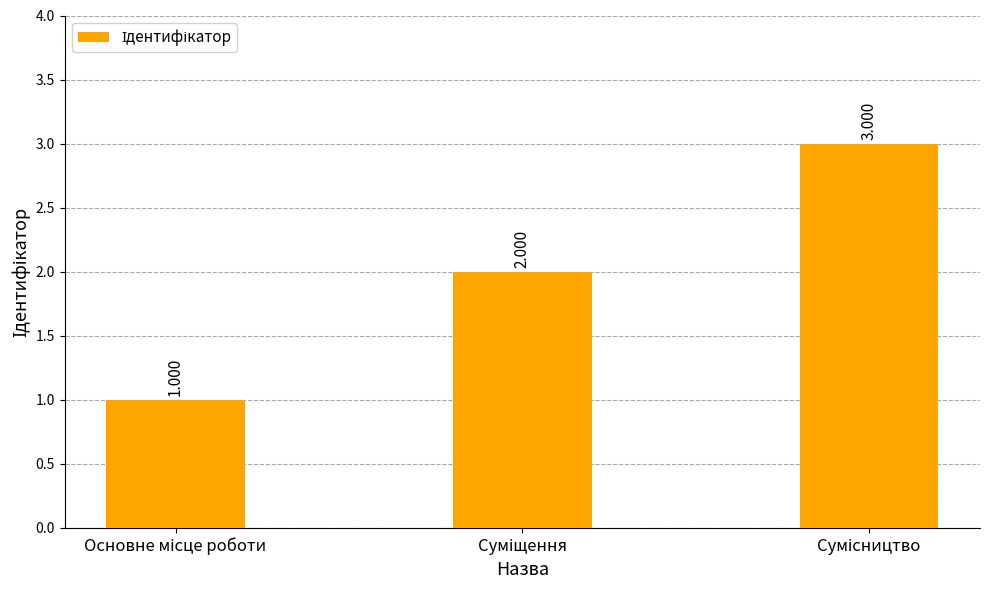

Is it true that the value at Суміщення is 2?

True